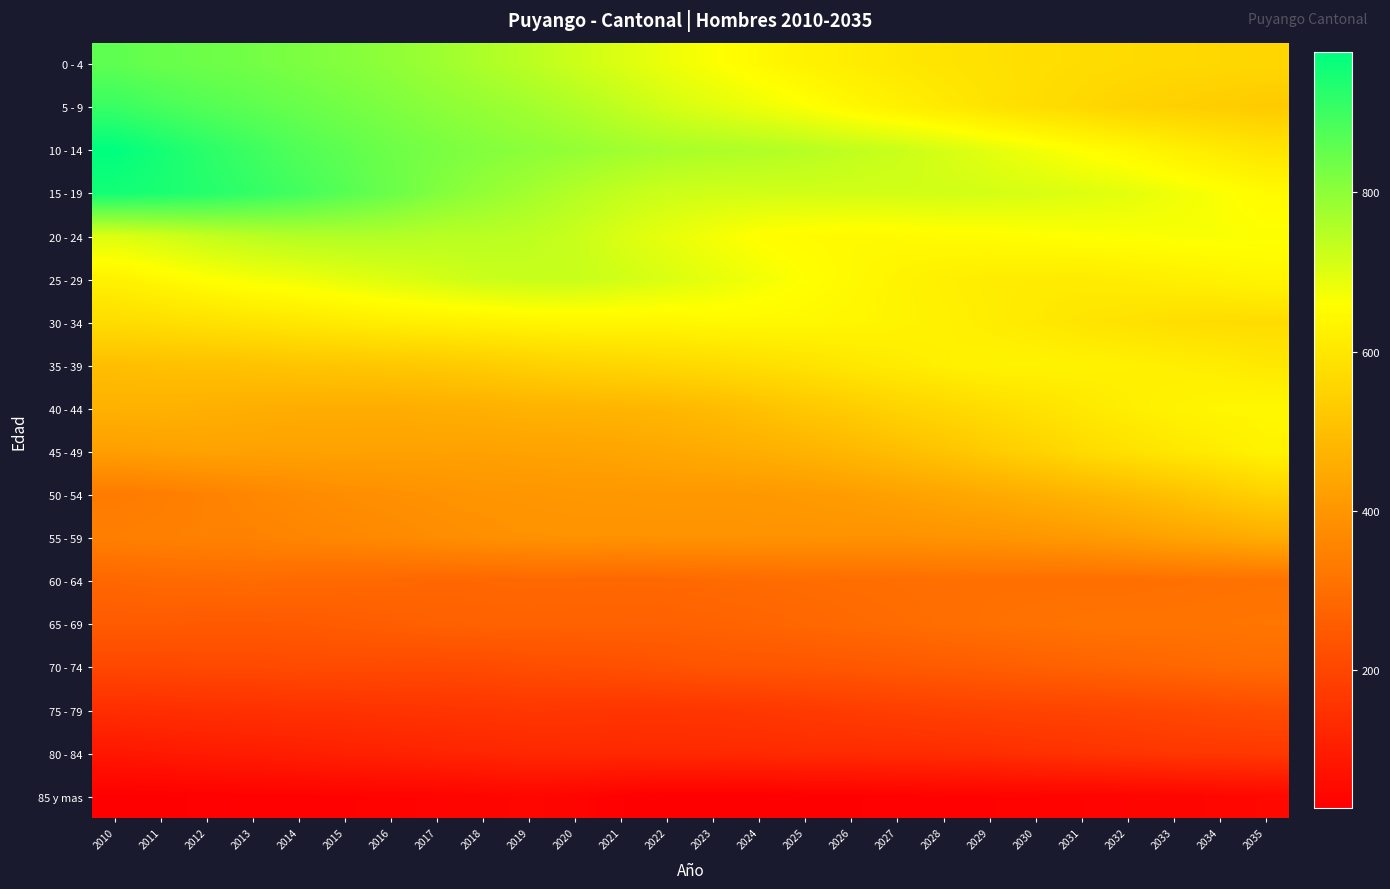

At which category is the sum across all series the highest?

2012